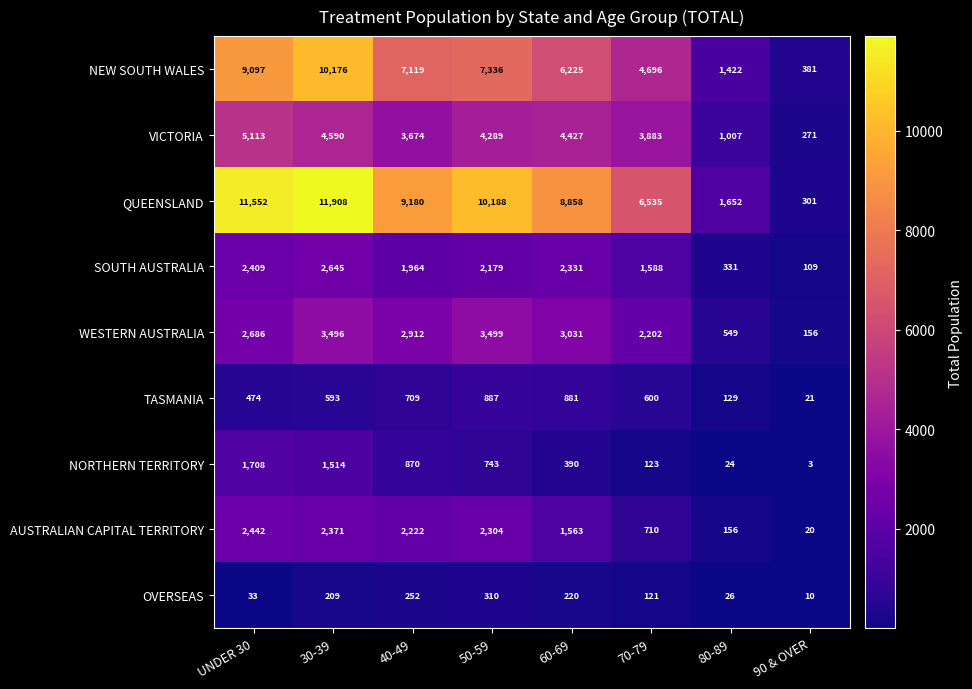

How many distinct data groups are displayed?

9